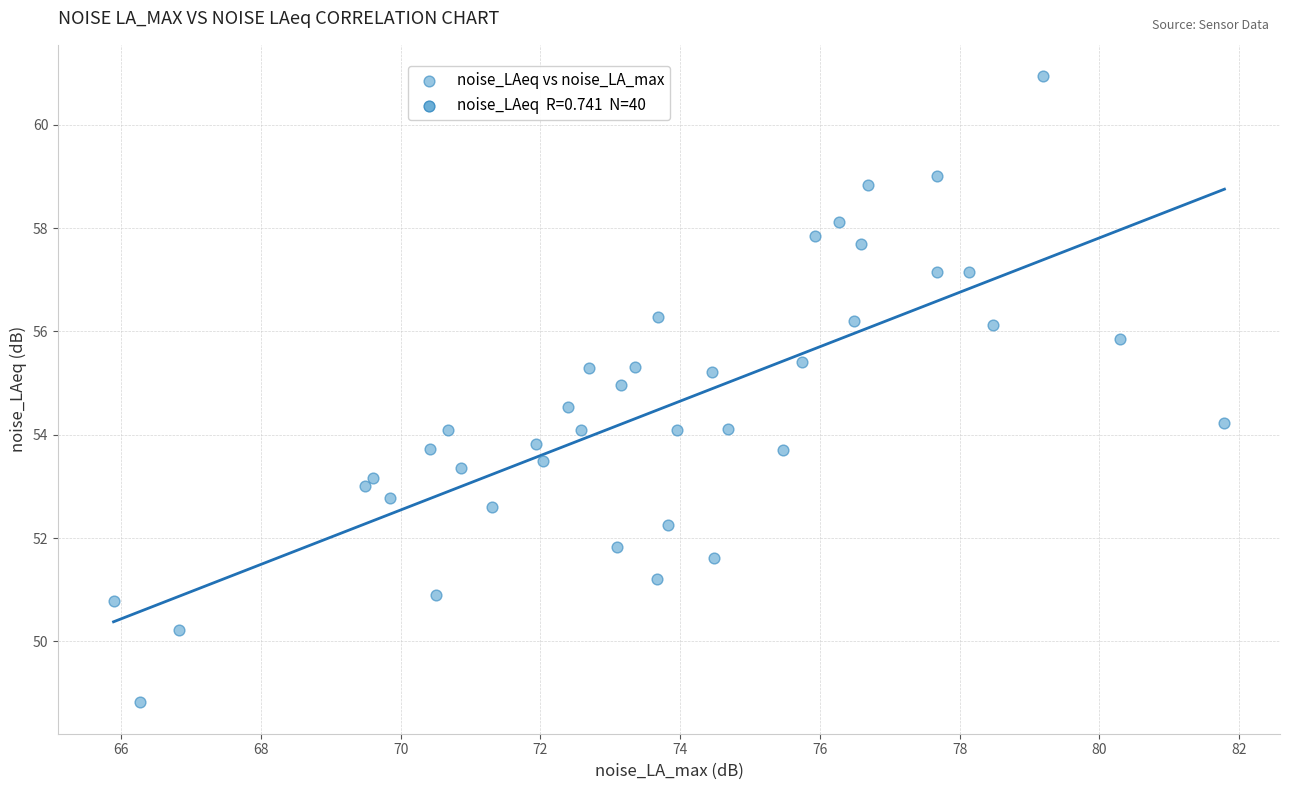

What is the range of Y values (max minus min)?

12.1